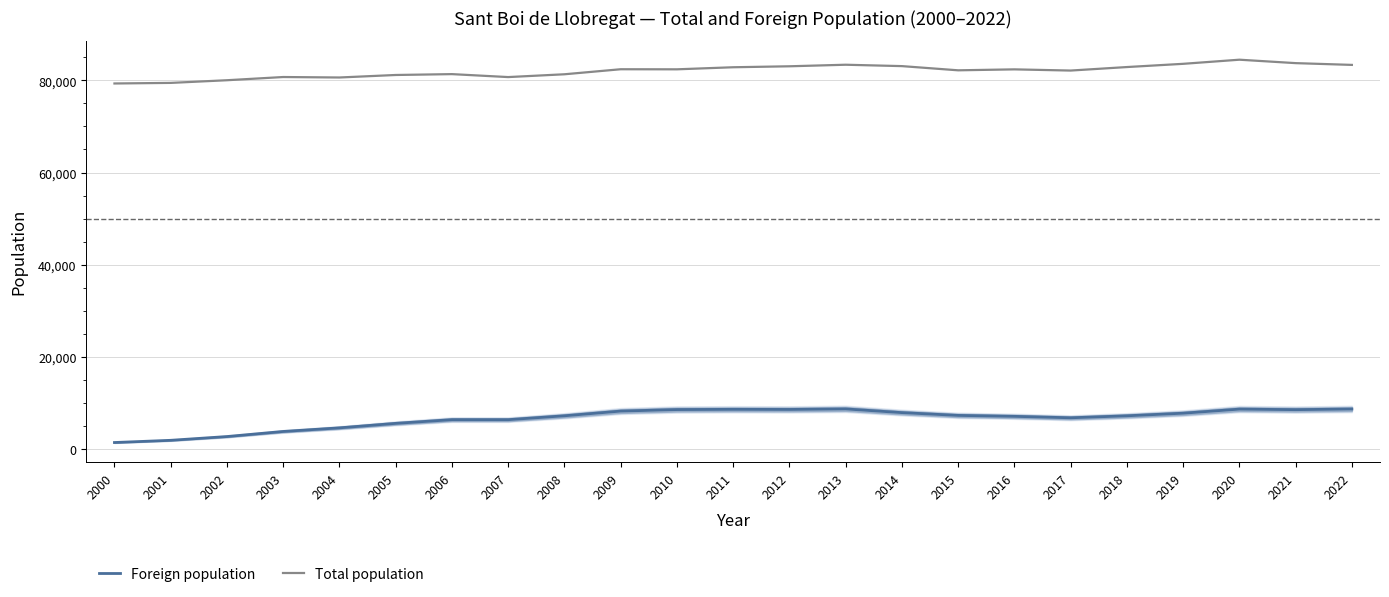

Reading left to right, extract all data points from this chart.

Foreign population: 2000=1367	2001=1848	2002=2665	2003=3769	2004=4554	2005=5526	2006=6331	2007=6327	2008=7171	2009=8192	2010=8522	2011=8572	2012=8548	2013=8661	2014=7860	2015=7254	2016=7051	2017=6737	2018=7168	2019=7736	2020=8619	2021=8504	2022=8640
Total population: 2000=79337	2001=79463	2002=80041	2003=80738	2004=80636	2005=81181	2006=81368	2007=80727	2008=81335	2009=82428	2010=82411	2011=82860	2012=83070	2013=83408	2014=83107	2015=82195	2016=82402	2017=82142	2018=82904	2019=83605	2020=84500	2021=83755	2022=83371